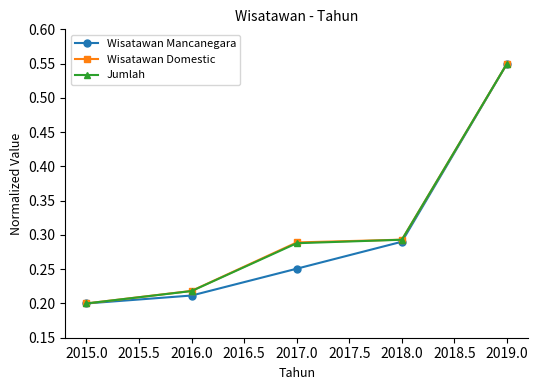

The Wisatawan Domestic series shows 0.1 at 2016.0. True or false?

False